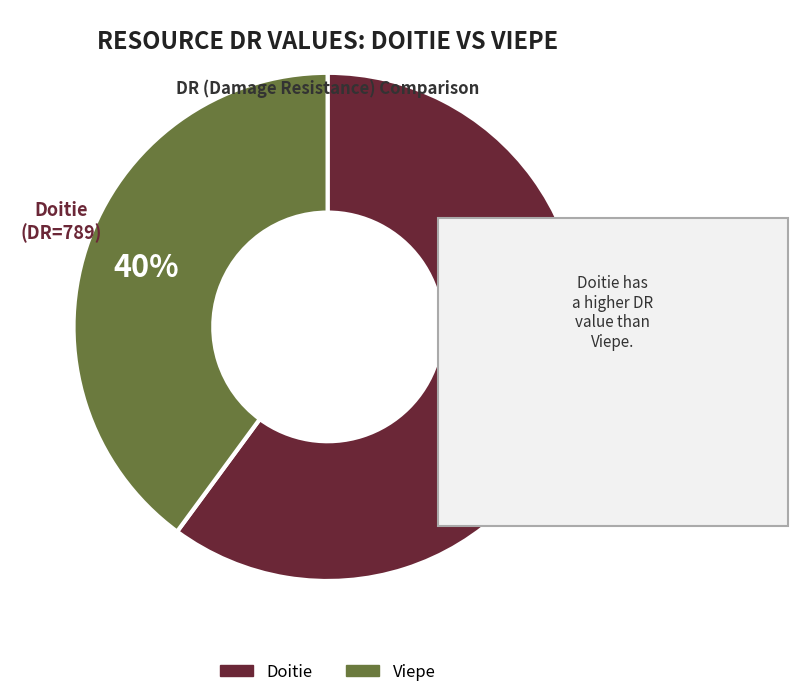

How many segments does this pie chart have?

2